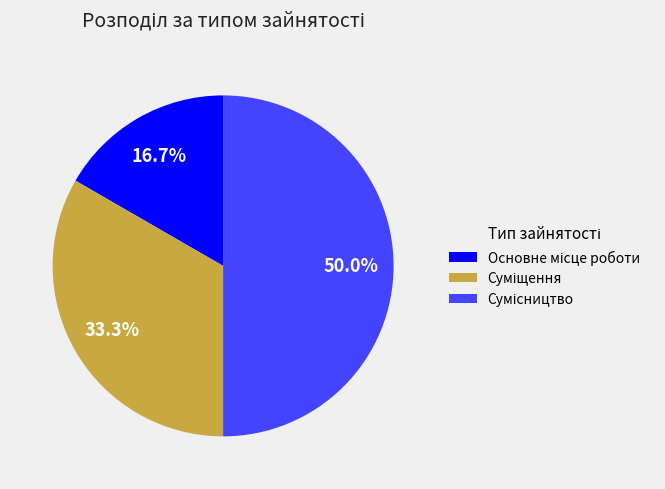

Which has a higher value, Суміщення or Сумісництво?

Сумісництво